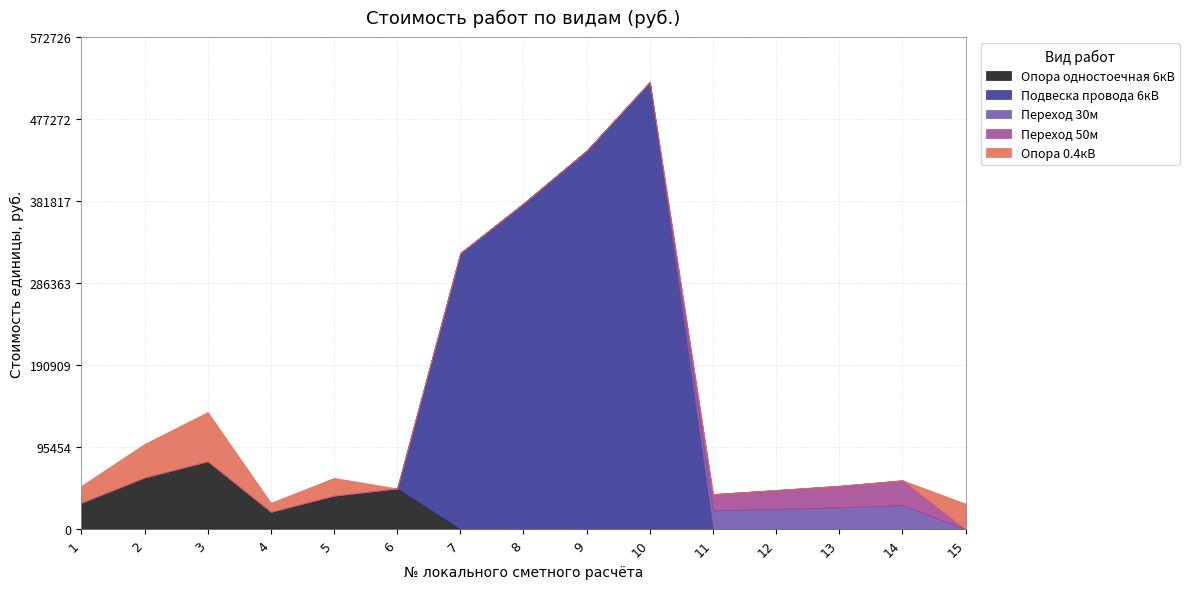

After their last crossing, which series has the higher values: Переход 30м or Переход 50м?

Переход 50м